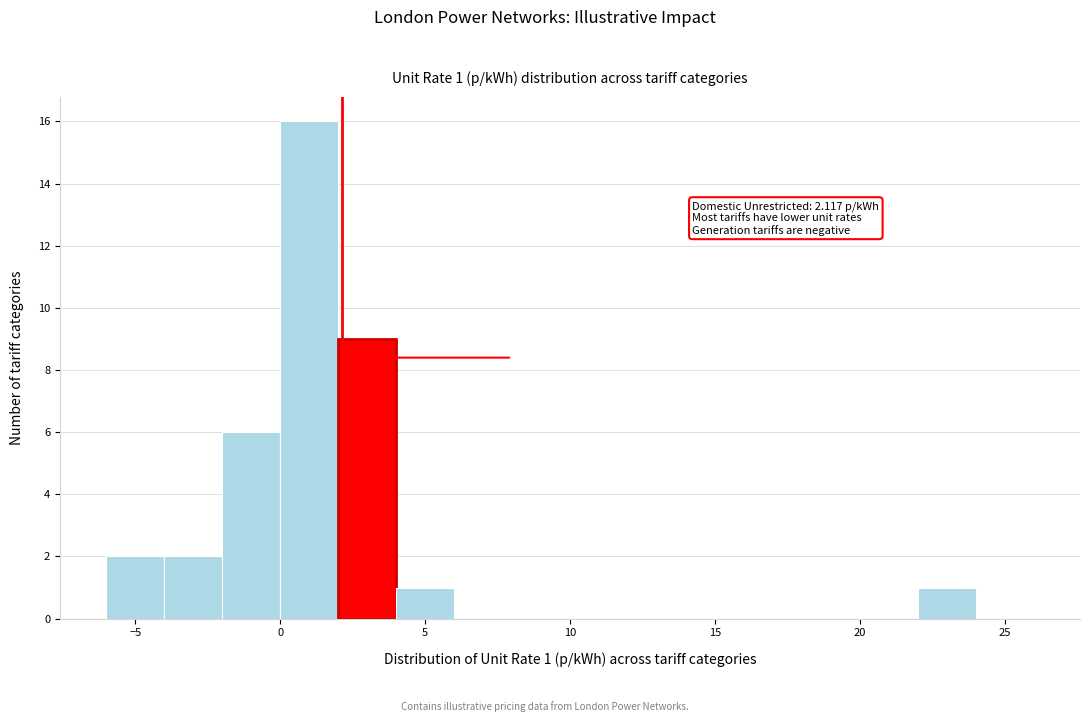

Which range on the x-axis has the tallest bar?

0 to 2